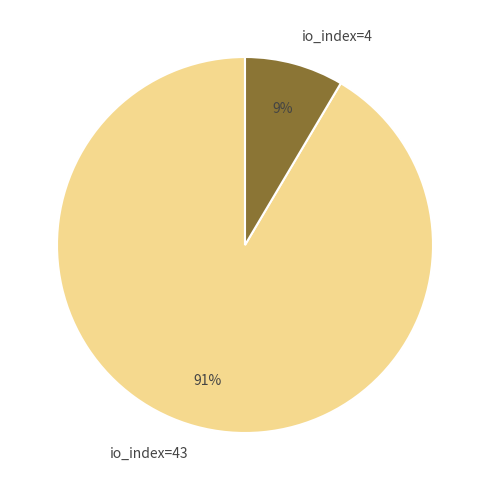

Do io_index=4 and io_index=43 together represent more than half of the pie?

Yes